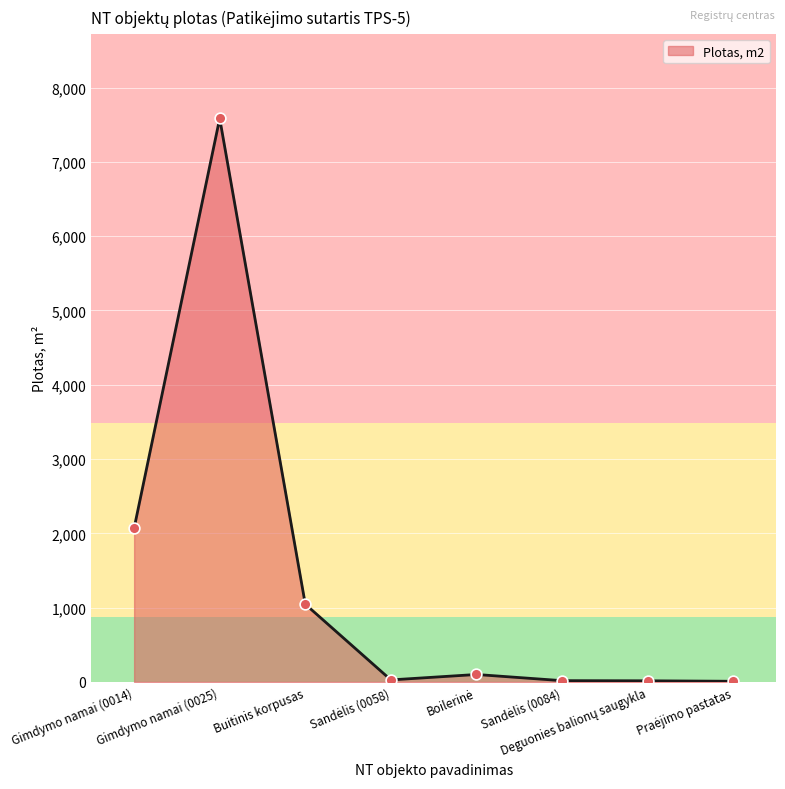

What is the difference between the maximum and second lowest values?

7567.7